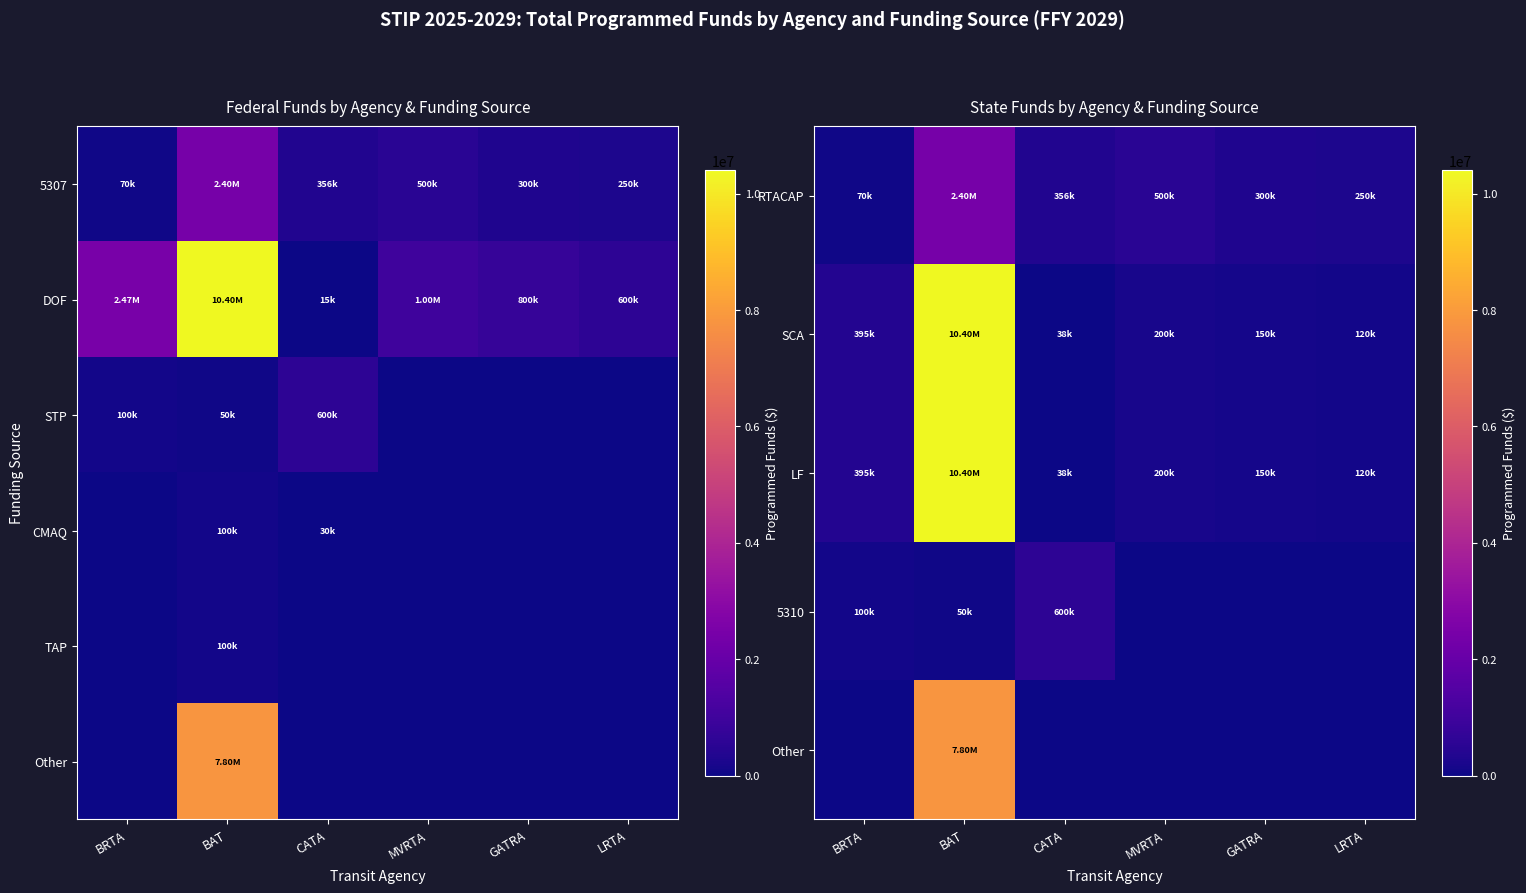

What is the spread (max minus min) of values at LRTA?

250000